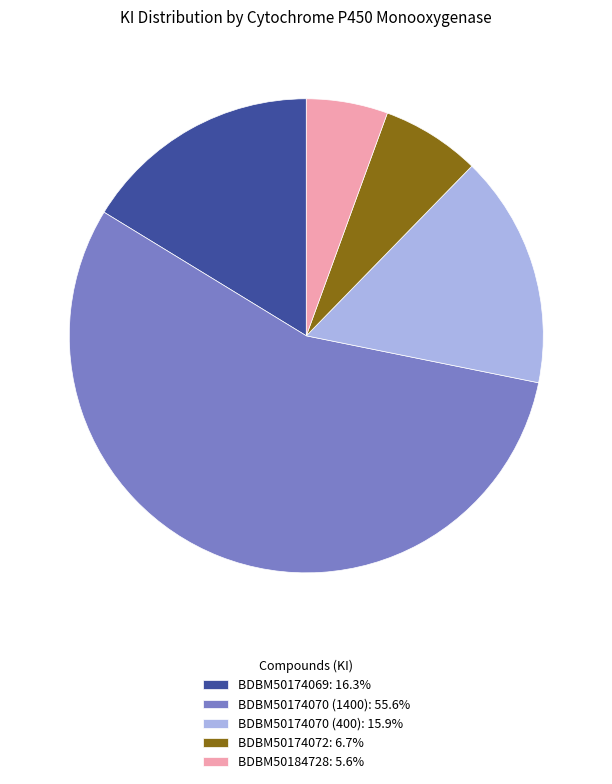

Do BDBM50184728 and BDBM50174070 (1400) together represent more than half of the pie?

Yes